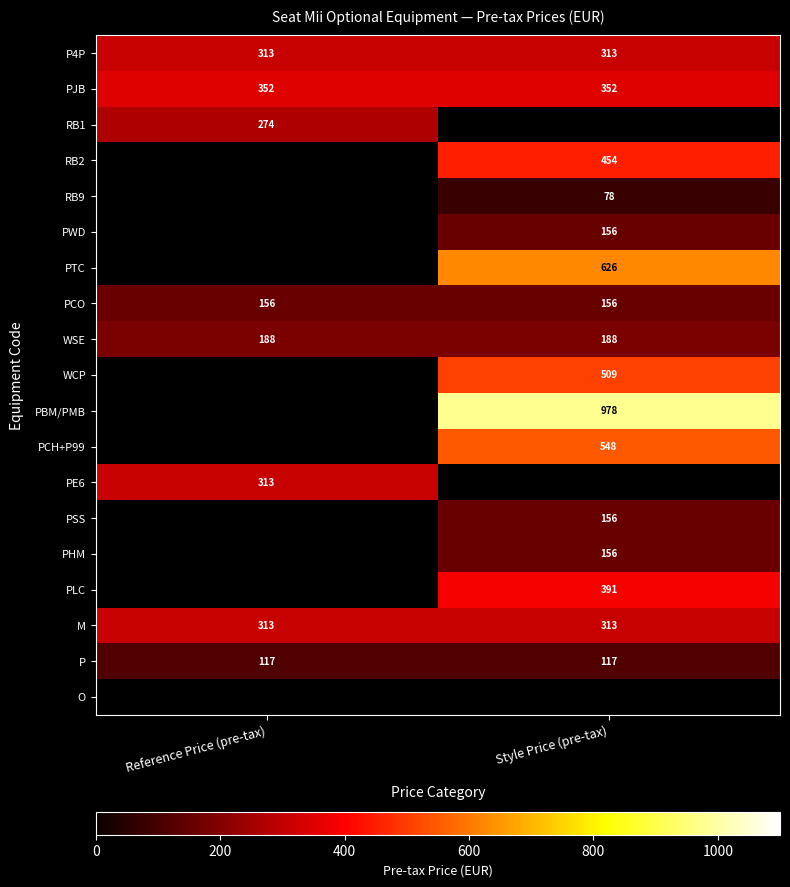

What is the spread (max minus min) of values at Style Price (pre-tax)?

899.8